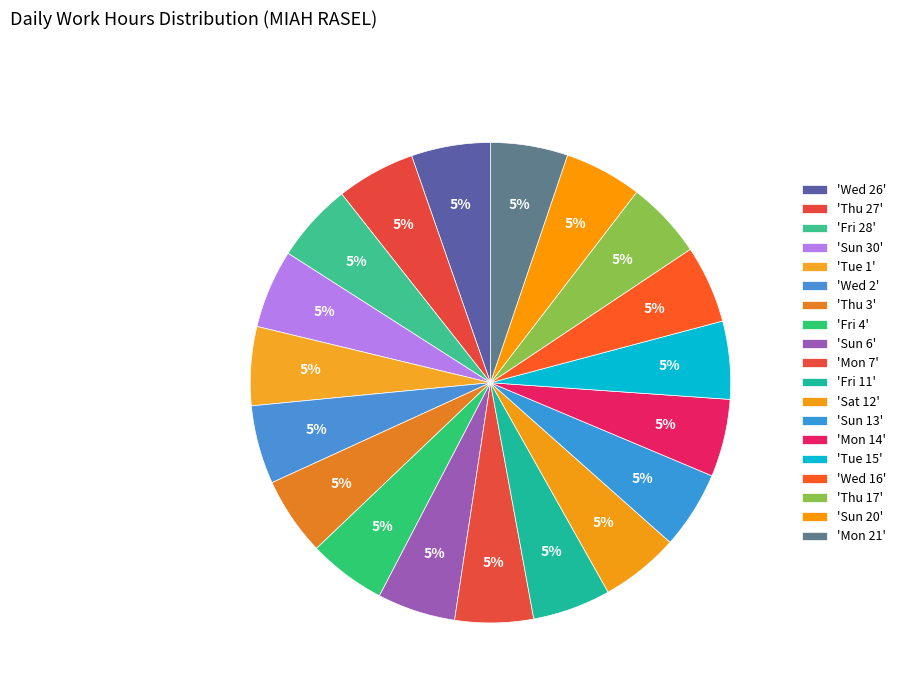

Rank the categories by value from lowest to highest.

Mon 21, Thu 17, Sun 20, Sun 13, Mon 14, Wed 16, Fri 4, Tue 15, Sun 6, Fri 11, Mon 7, Thu 3, Sun 30, Wed 2, Sat 12, Thu 27, Tue 1, Wed 26, Fri 28